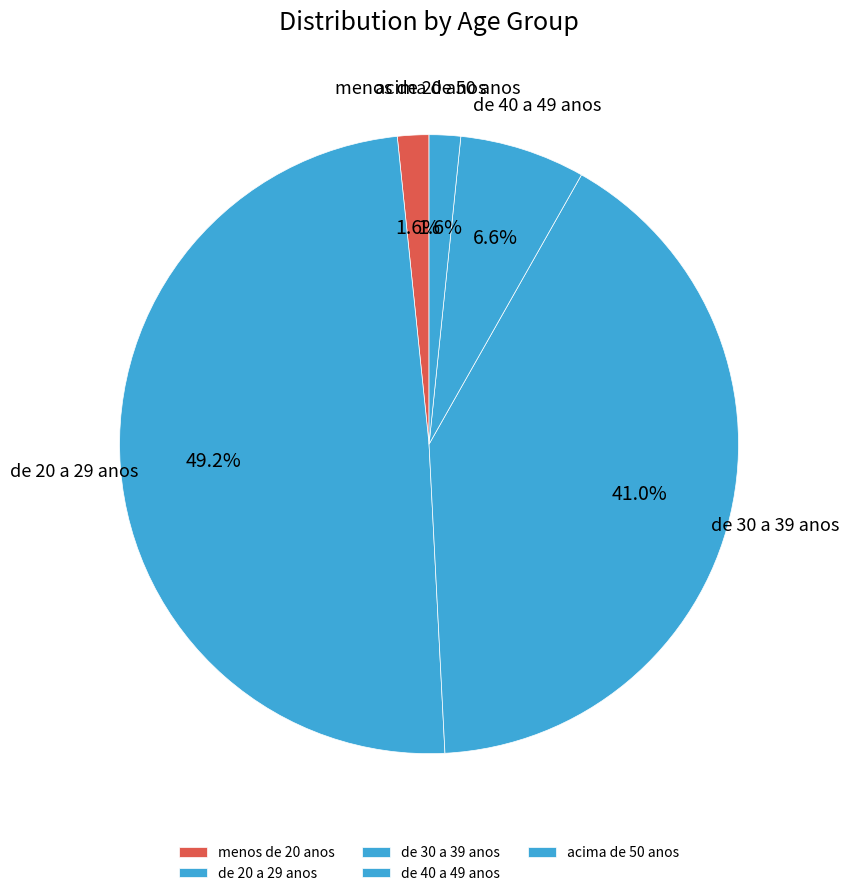

Is it true that de 20 a 29 anos is 49% of the pie?

True